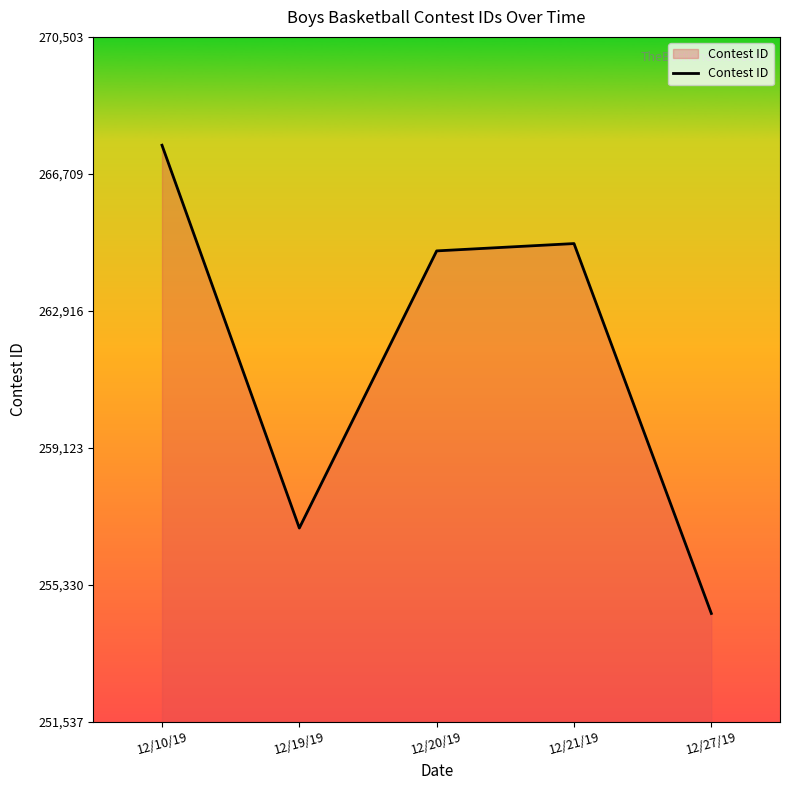

Where is the data nearest to the value 261020?

12/20/19